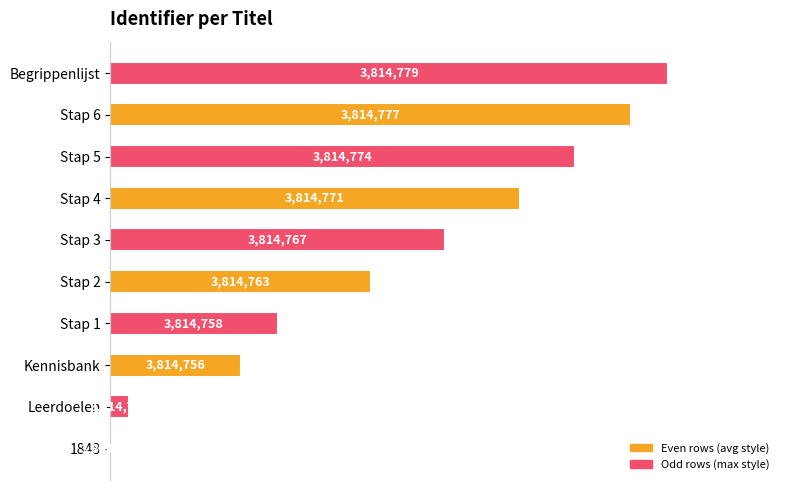

Are the bars horizontal?

Yes